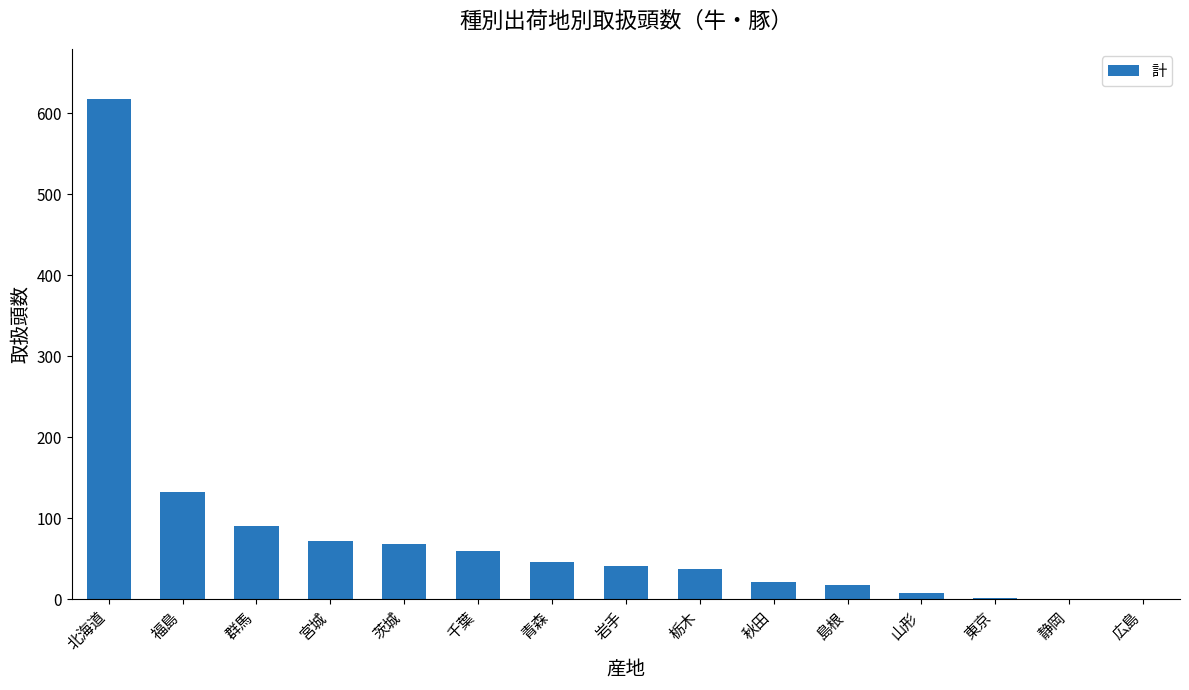

Read the value at 北海道.

618